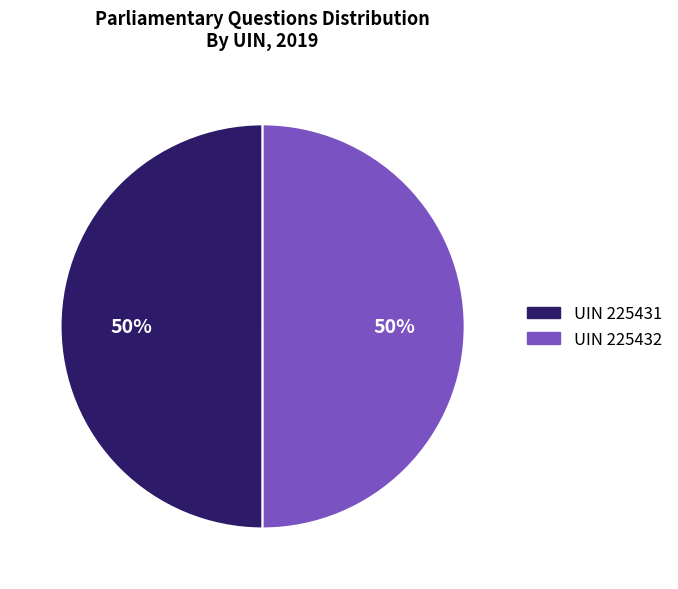

How many slices are in this pie chart?

2